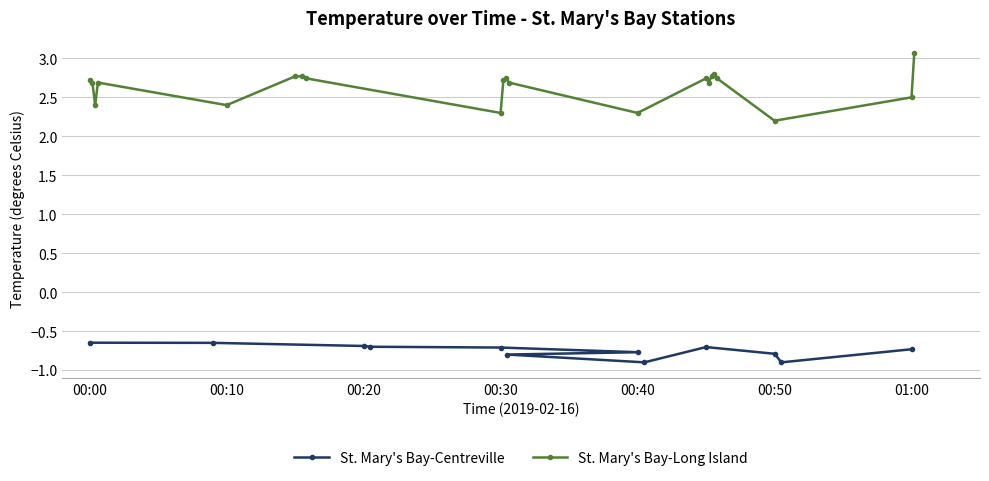

What is the lowest value of the St. Mary's Bay-Centreville series?

-0.9